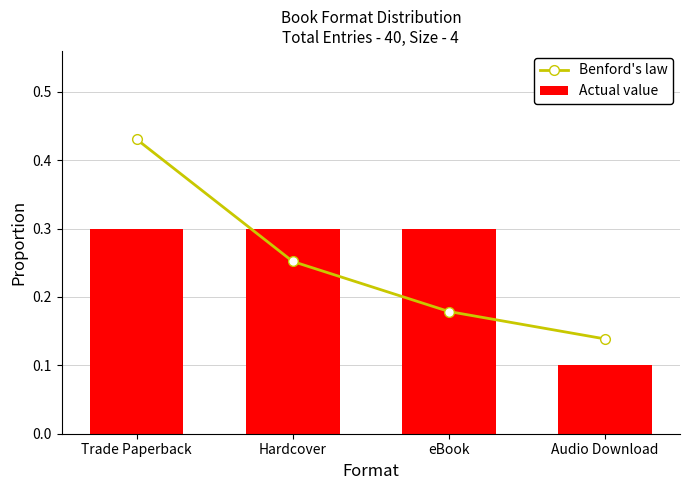

Reading left to right, extract all data points from this chart.

Benford's law: Trade Paperback=0.4	Hardcover=0.3	eBook=0.2	Audio Download=0.1
Actual value: Trade Paperback=0.3	Hardcover=0.3	eBook=0.3	Audio Download=0.1